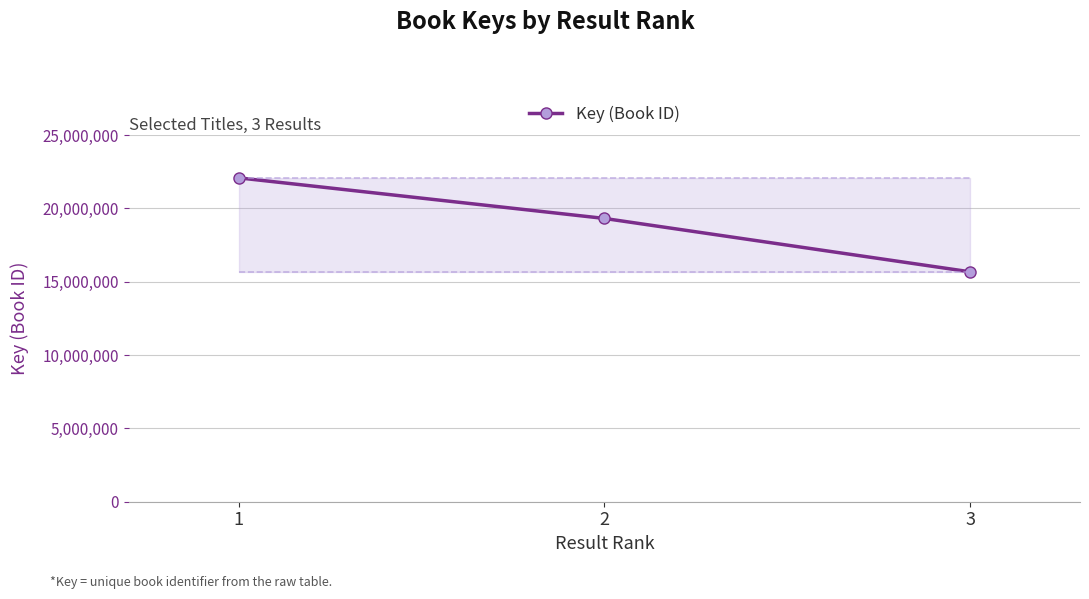

What is the smallest value displayed?

15675890